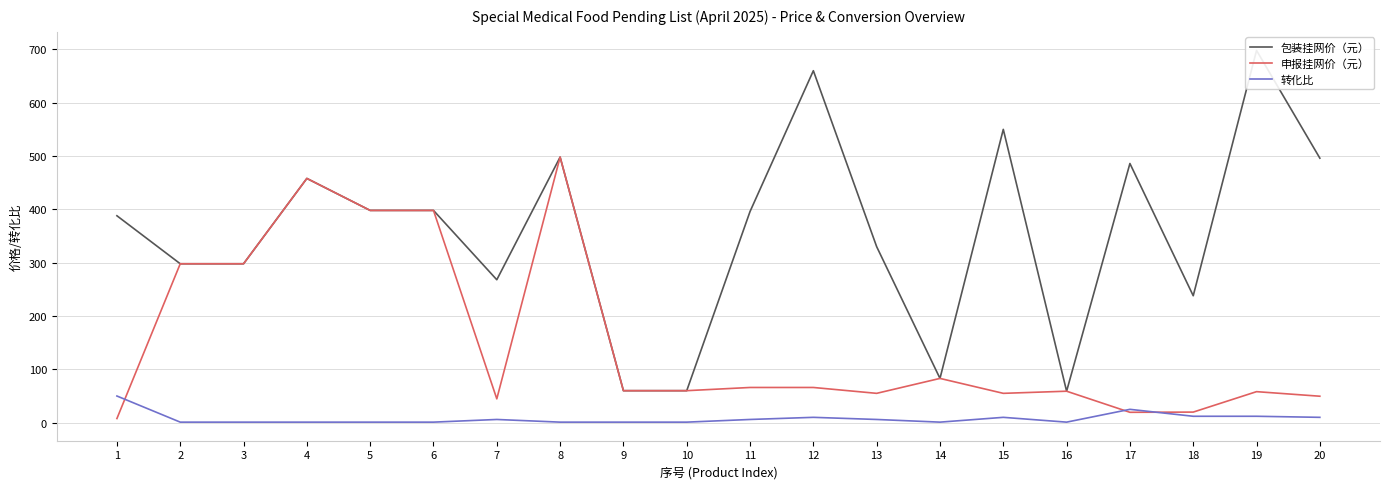

Count the number of categories in the chart.

20